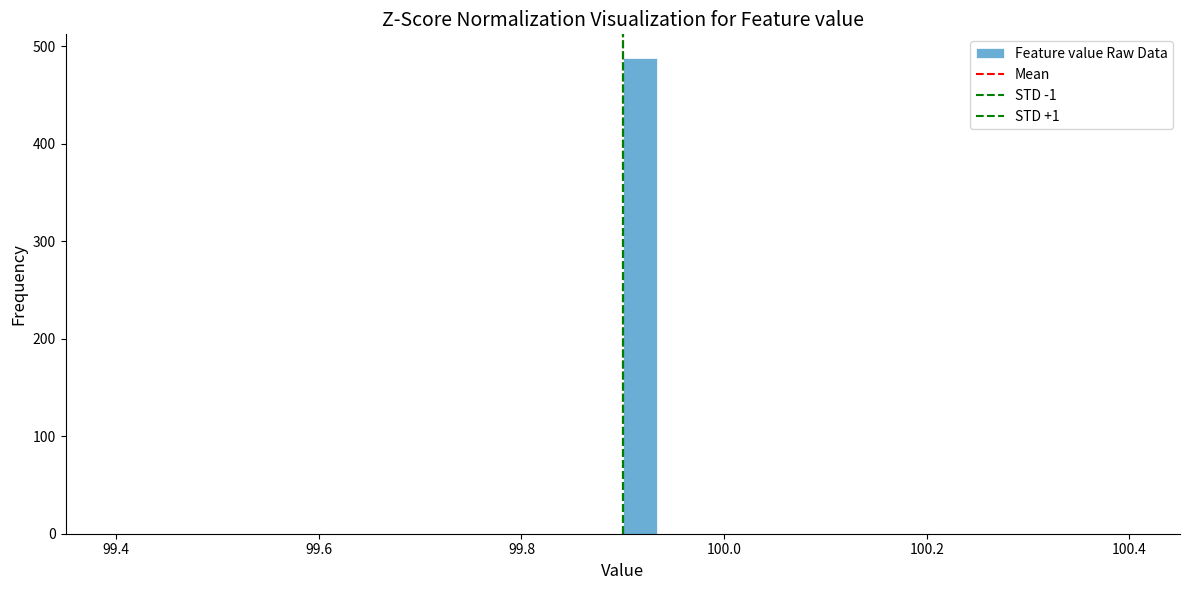

Read against the x-axis, roughly where is the centre of the tallest bar?

99.92